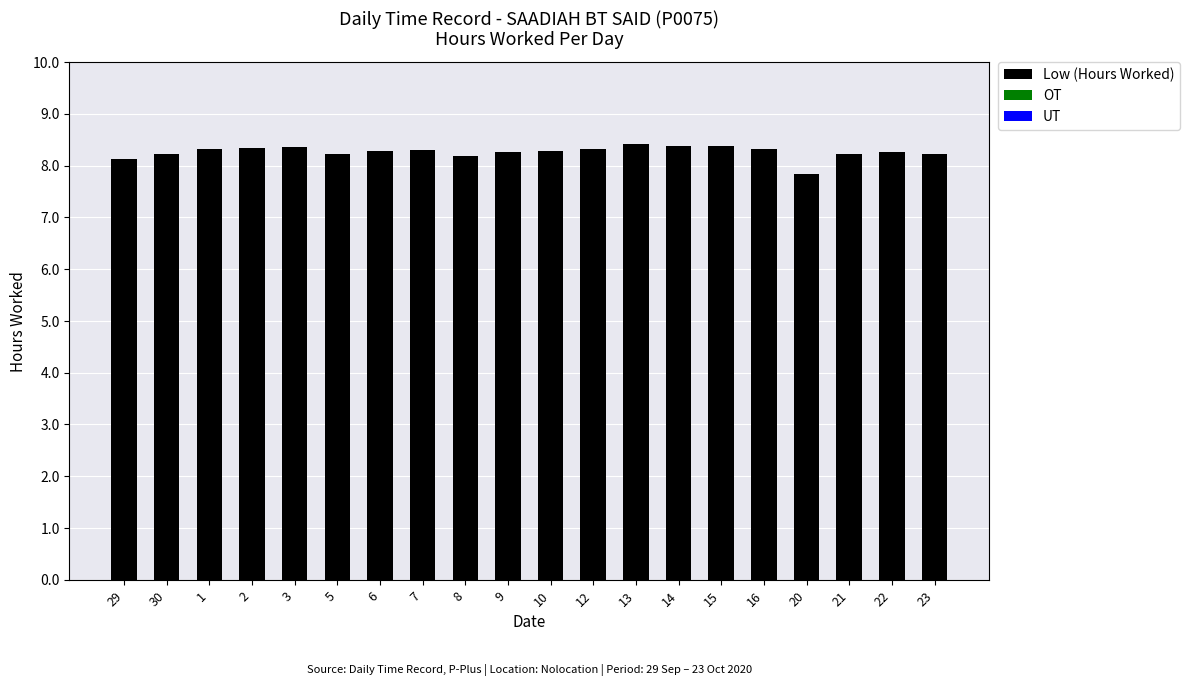

What is the change in value from 8 to 15?

+0.2